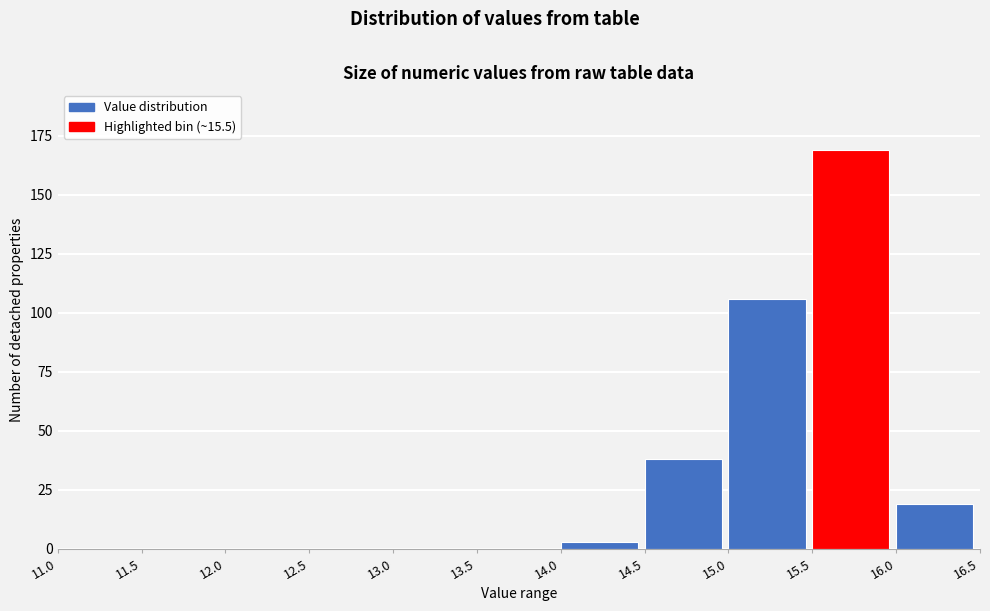

Reading left to right, list every bar in this chart as the range it spans on the x-axis followed by its height. The values are not printed on the chart, so give them approximately, as read against the axis.

11.0 to 11.5: 0
11.5 to 12.0: 0
12.0 to 12.5: 0
12.5 to 13.0: 0
13.0 to 13.5: 0
13.5 to 14.0: 0
14.0 to 14.5: under 5
14.5 to 15.0: 40
15.0 to 15.5: 105
15.5 to 16.0: 170
16.0 to 16.5: 20